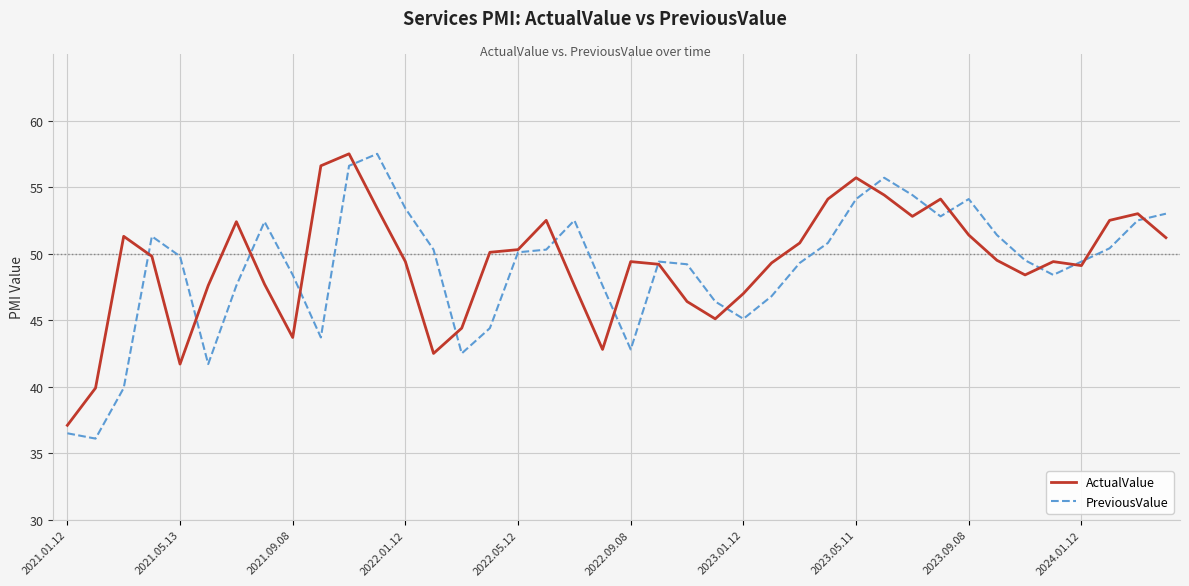

What is the highest value of the PreviousValue series?

57.5